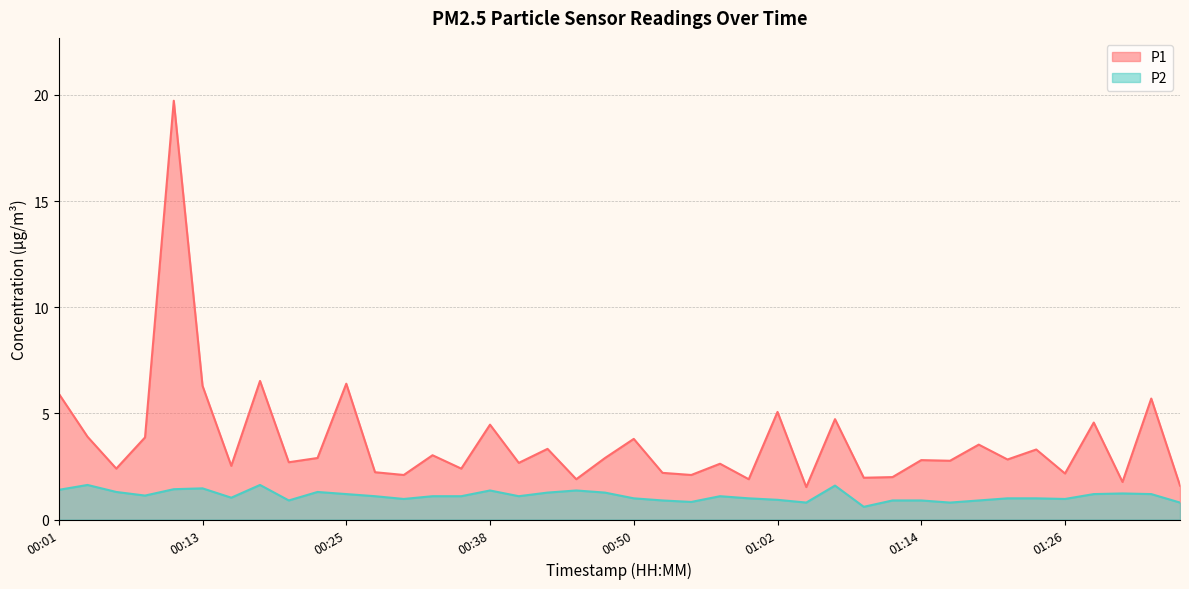

True or false: P1 and P2 cross at least once.

False